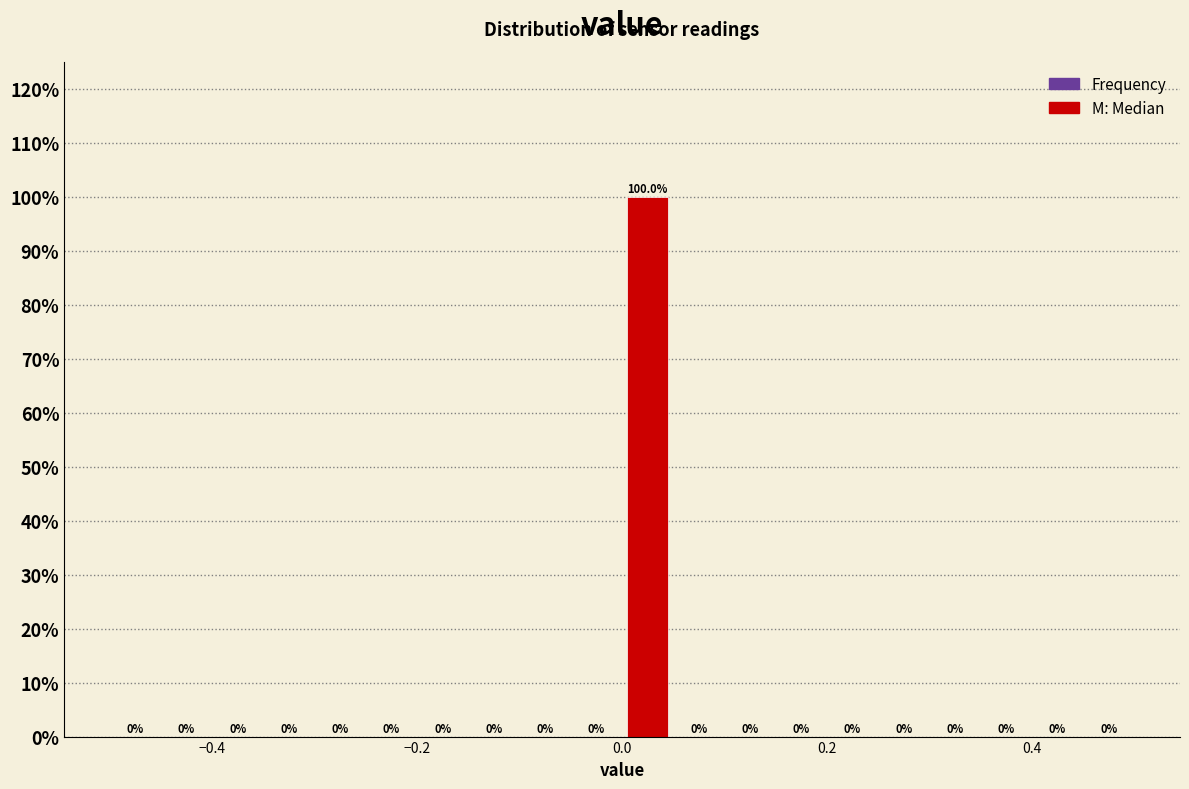

Read against the x-axis, roughly where is the centre of the tallest bar?

0.02